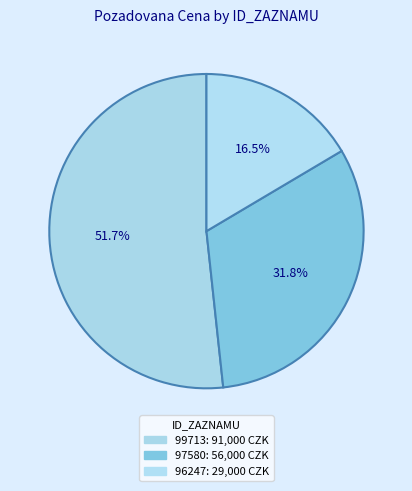

Is it true that 96247 is 16% of the pie?

True